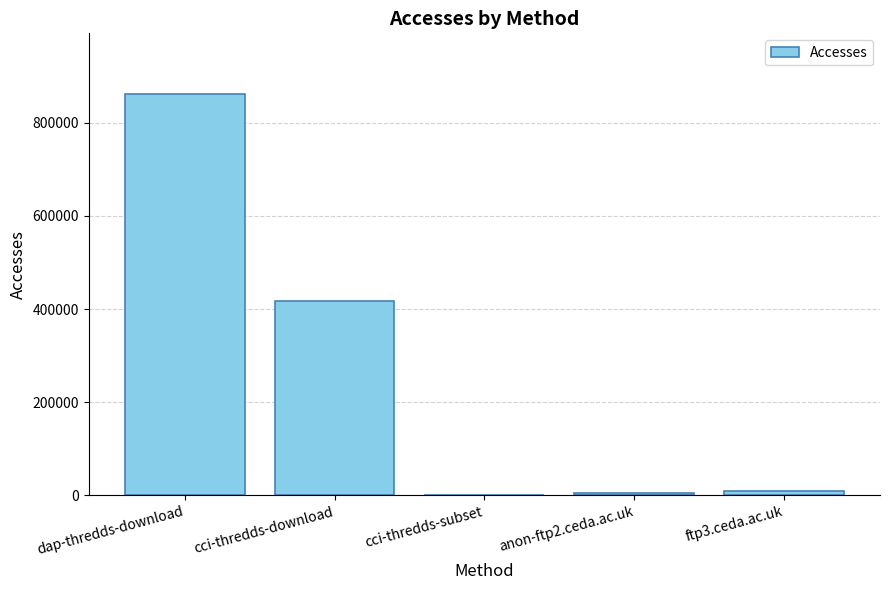

How many categories are shown in the chart?

5